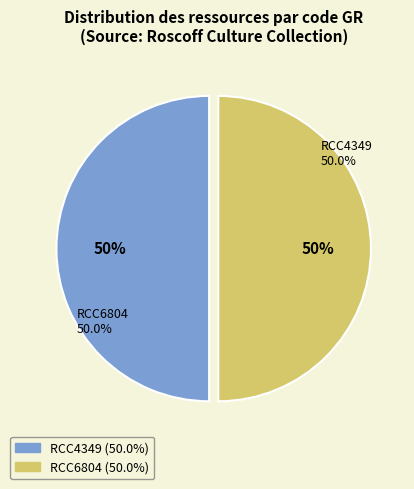

What percentage is the RCC6804 slice, to the nearest percent?

50%